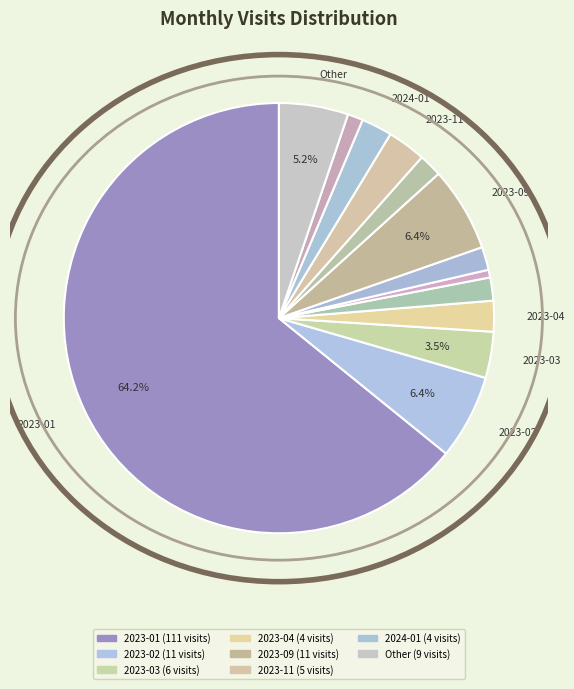

Which category has the biggest portion of the pie?

2023-01